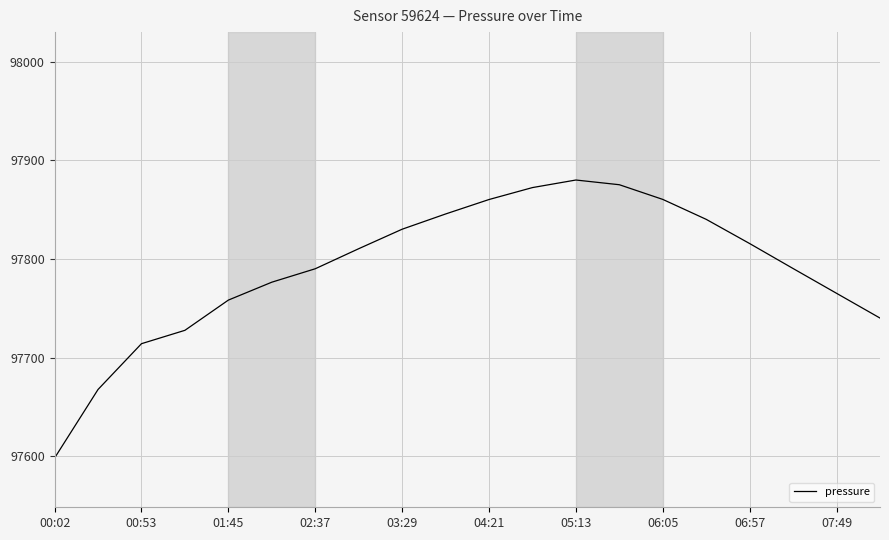

What is the minimum value shown in the chart?

97598.2